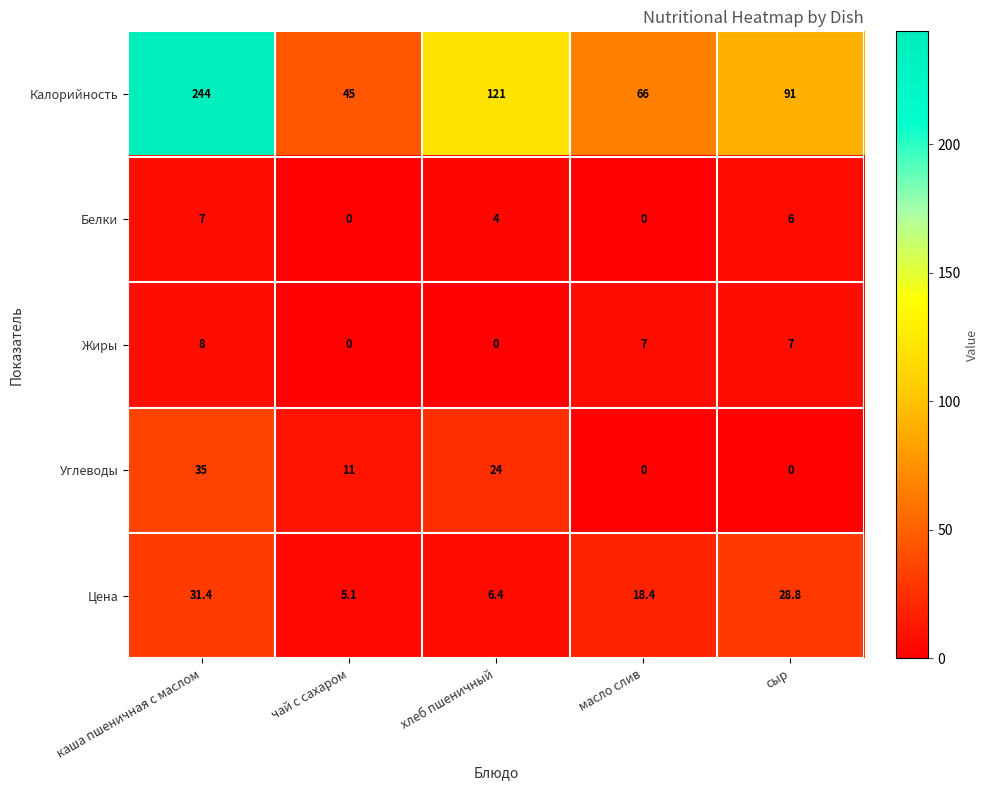

The value of Цена at каша пшеничная с маслом is 31.4. True or false?

True